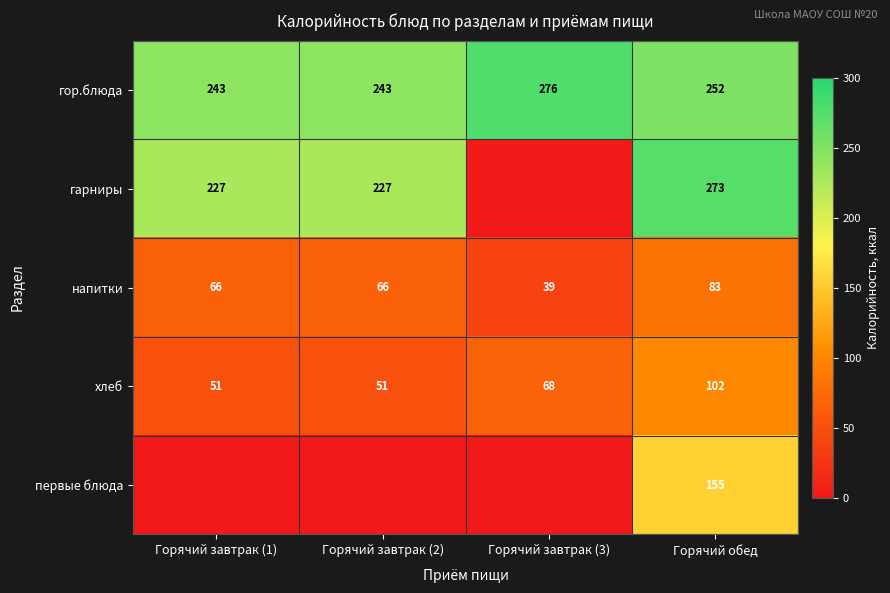

How many values in the напитки series are below 66?

1